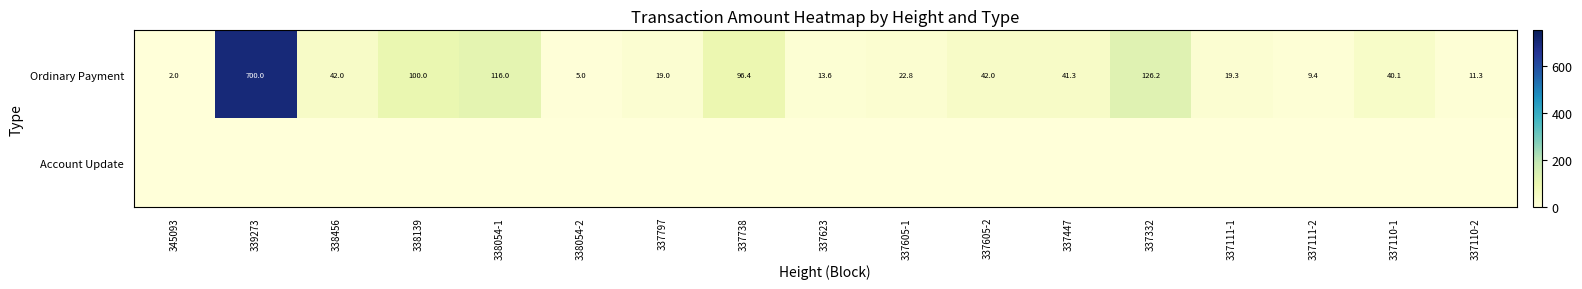

What is the approximate value of Ordinary Payment at 337110-1?

40.1